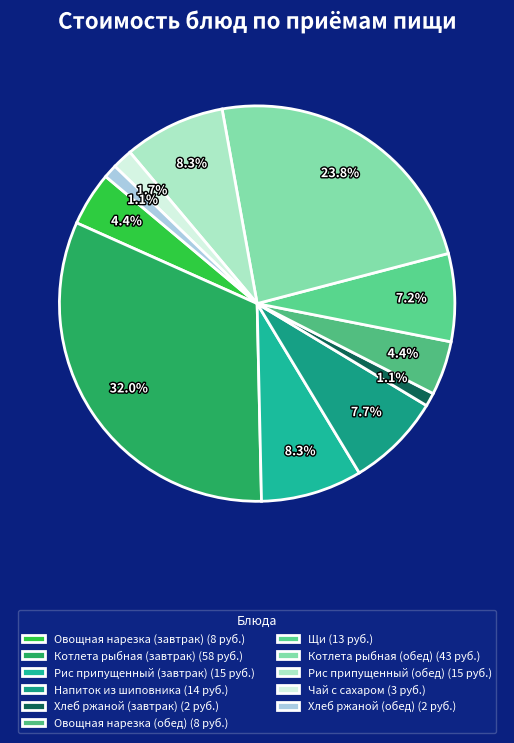

What is the change in value from Котлета рыбная (завтрак) to Рис припущенный (обед)?

-43